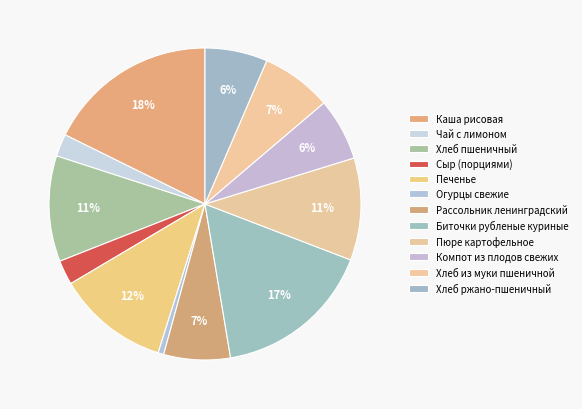

What portion of the pie excludes Биточки рубленые куриные?

83.5%